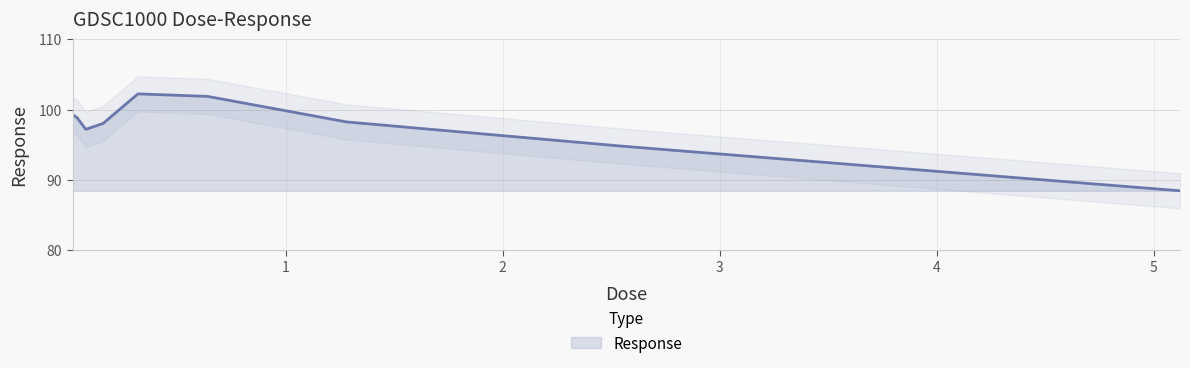

Reading left to right, what are all the values shown in this chart?

99.3	98.8	97.2	98.0	102.2	101.9	98.2	94.8	88.4